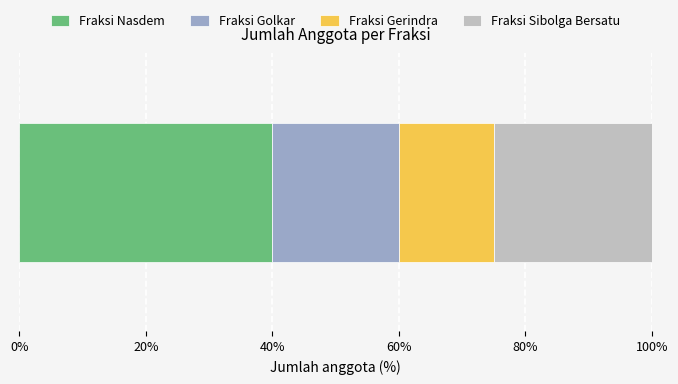

What is the highest value of the Fraksi Nasdem series?

40